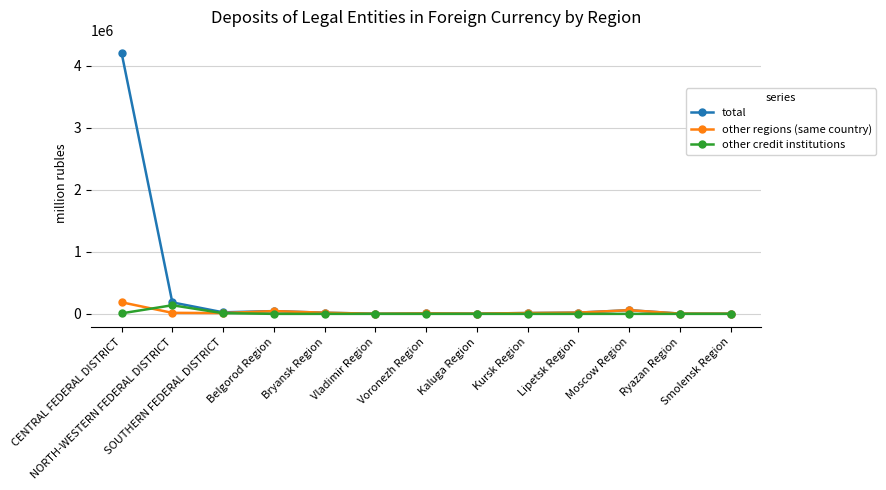

What is the maximum value for other regions (same country)?

186642